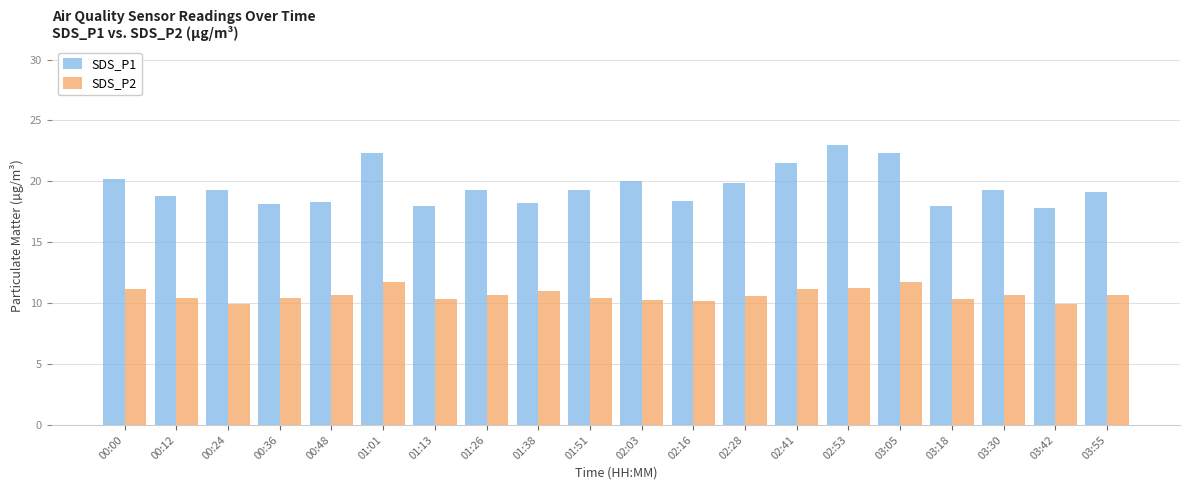

What is the minimum value shown in the chart?

9.9